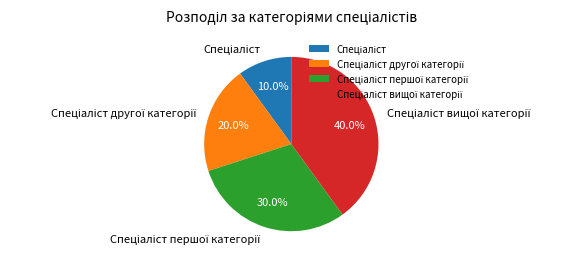

Is there a majority slice in this chart?

No